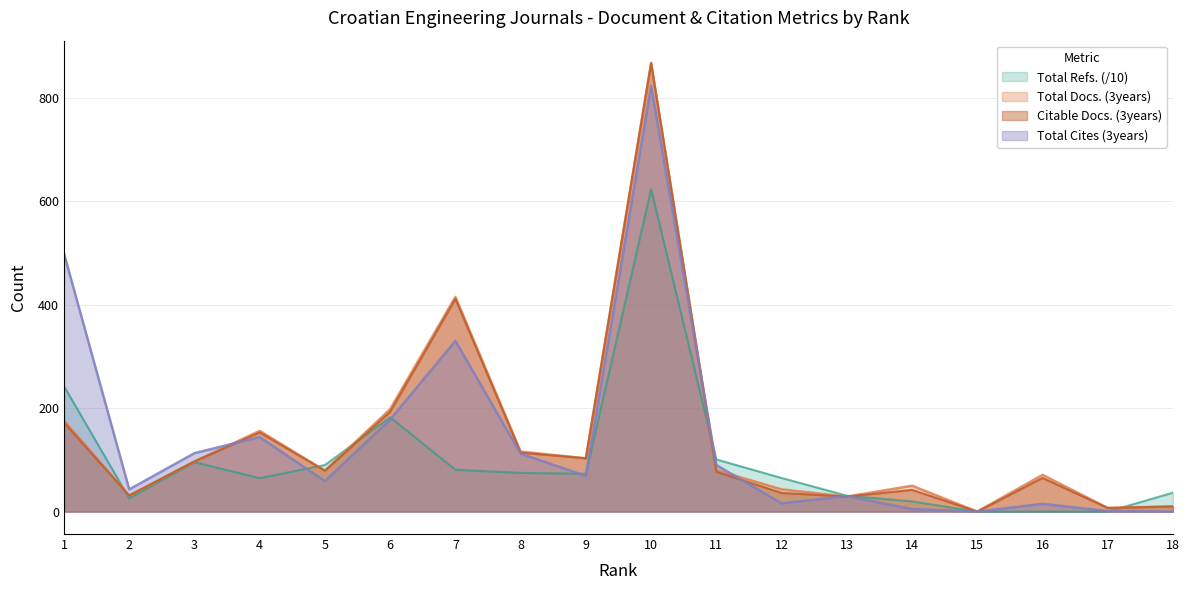

At which category does Citable Docs. (3years) reach its first local valley?

2